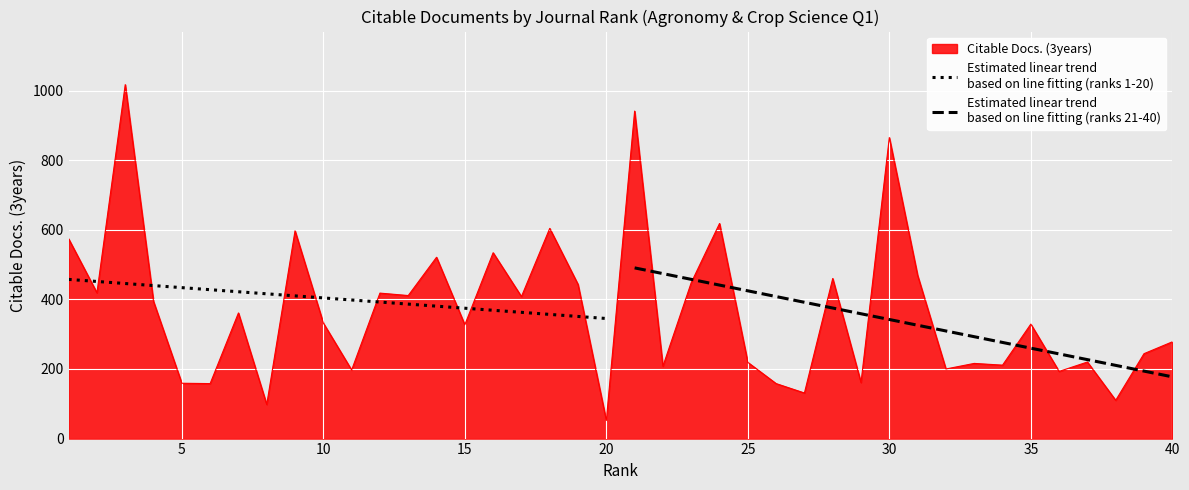

What is the difference between the second highest and minimum values in the Estimated linear trend
based on line fitting (ranks 21-40) series?

296.6